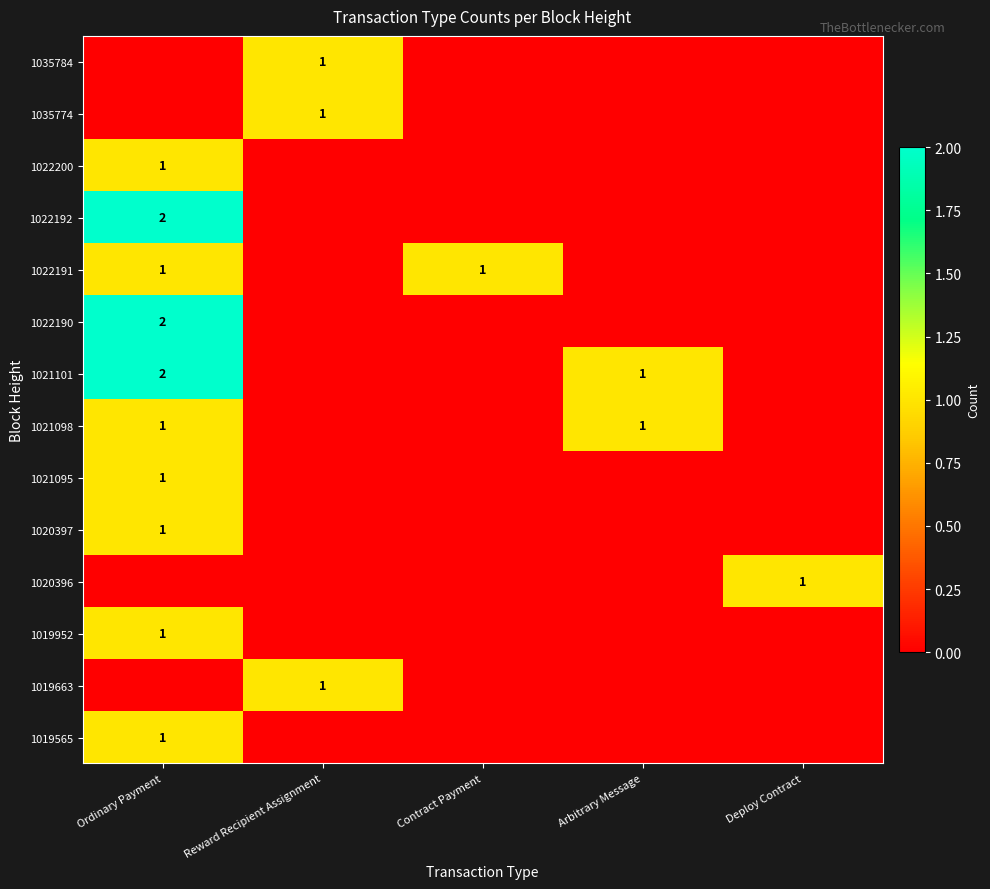

True or false: 1021098 has a value of 0 at Ordinary Payment.

False